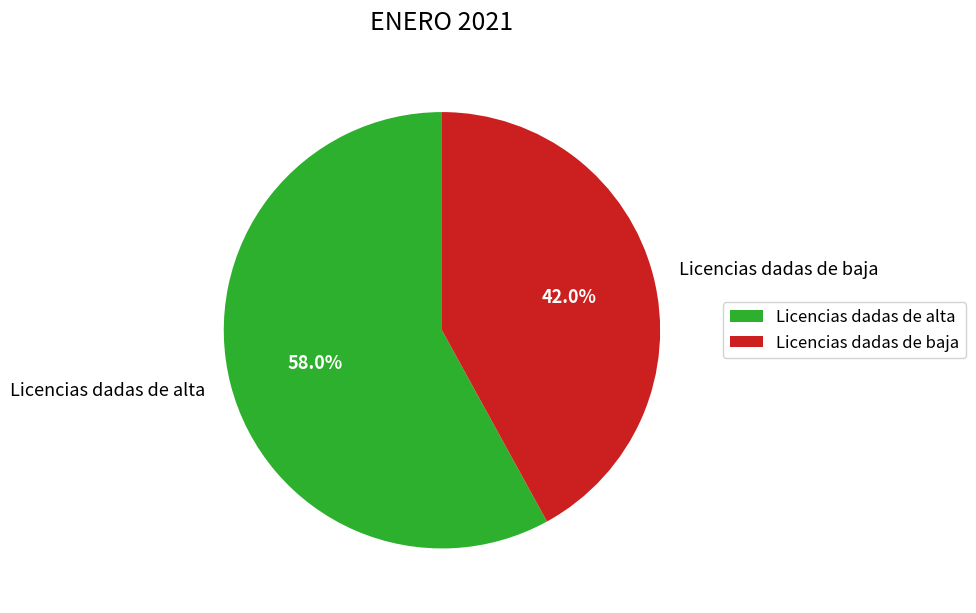

How many segments does this pie chart have?

2